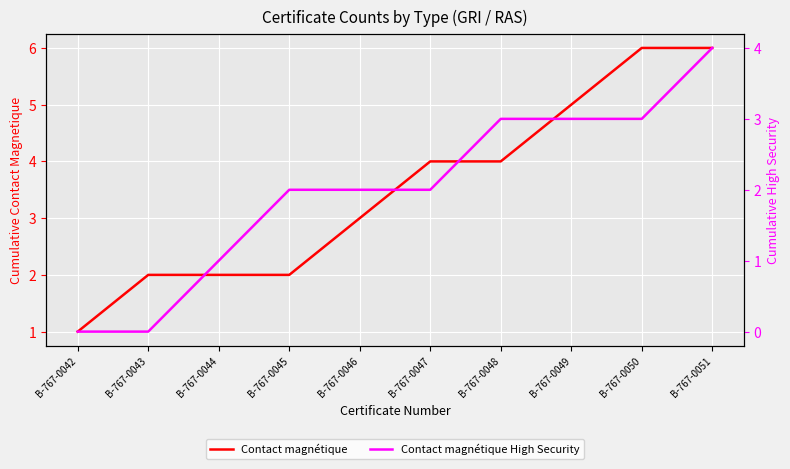

What is the average value of the Contact magnétique High Security series?

2